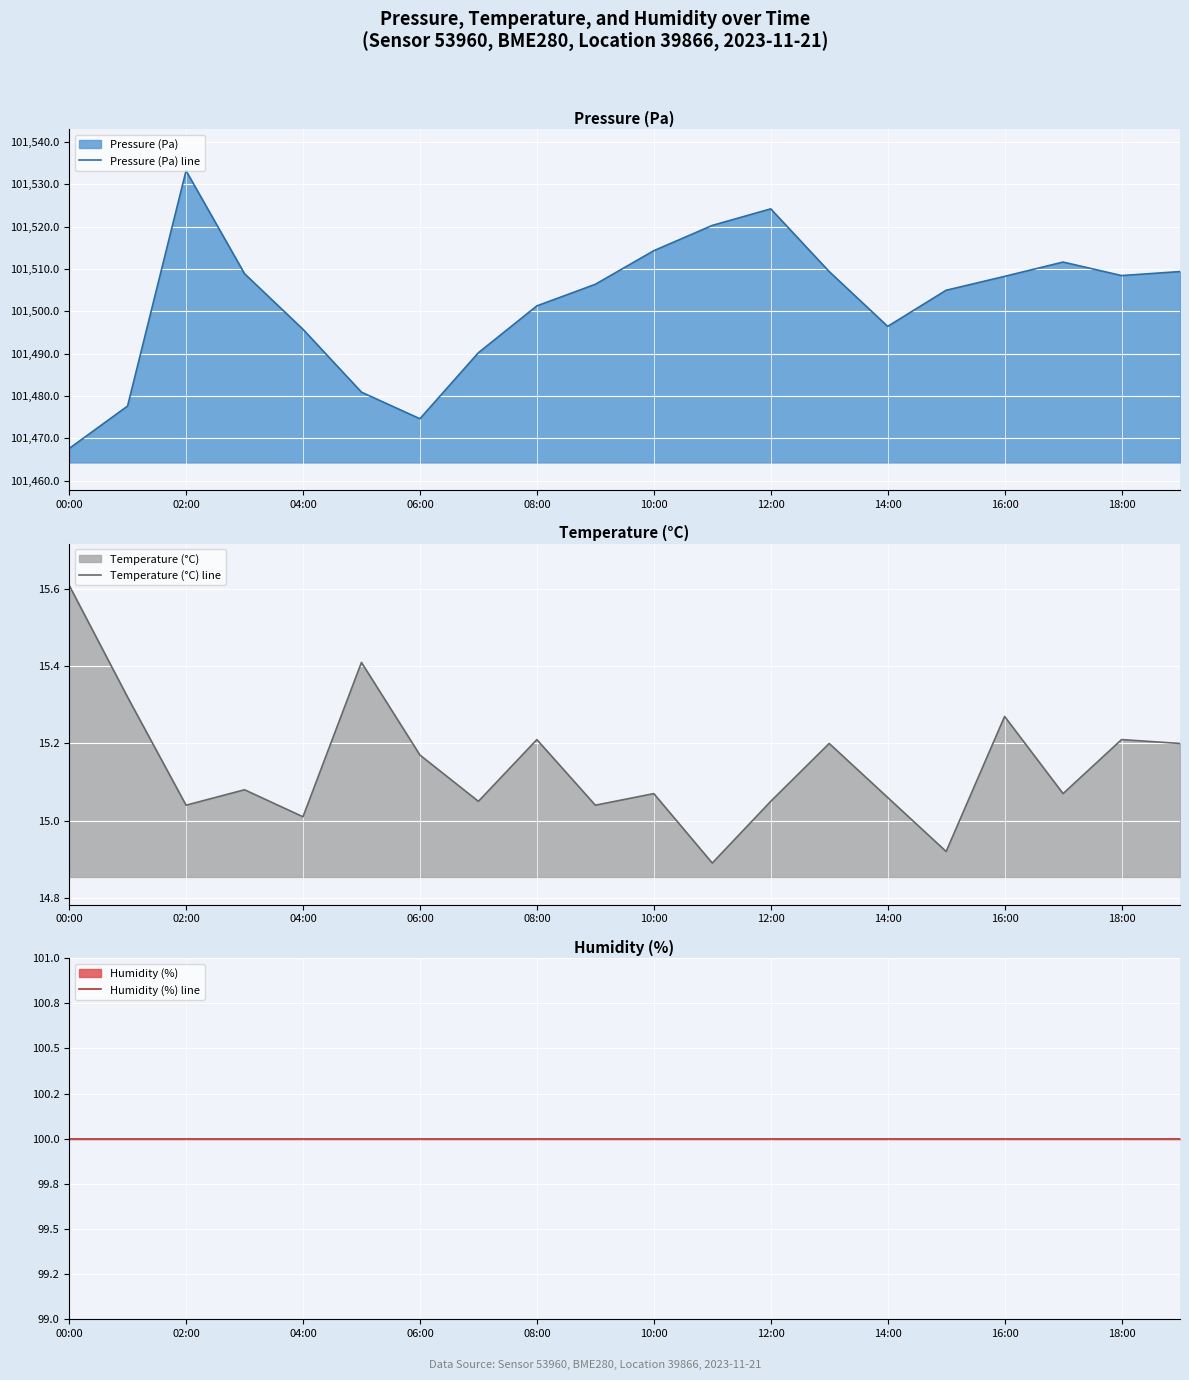

What is the maximum value for Humidity (%) line?

100.0